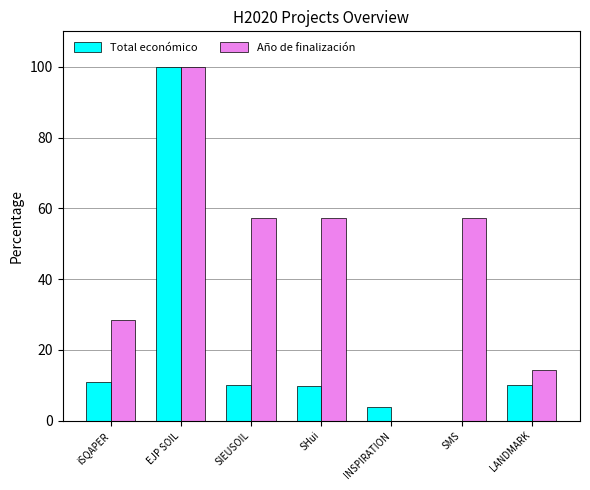

How many distinct data groups are displayed?

2